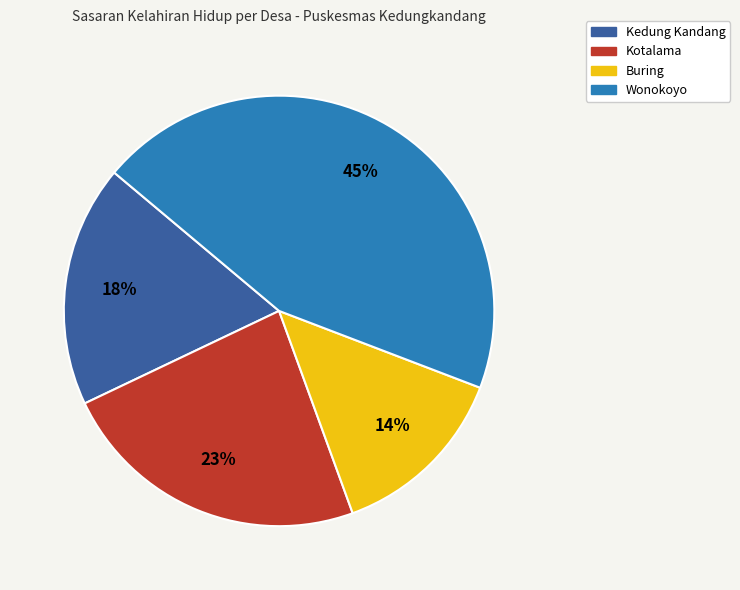

Which has a higher value, Kotalama or Wonokoyo?

Wonokoyo